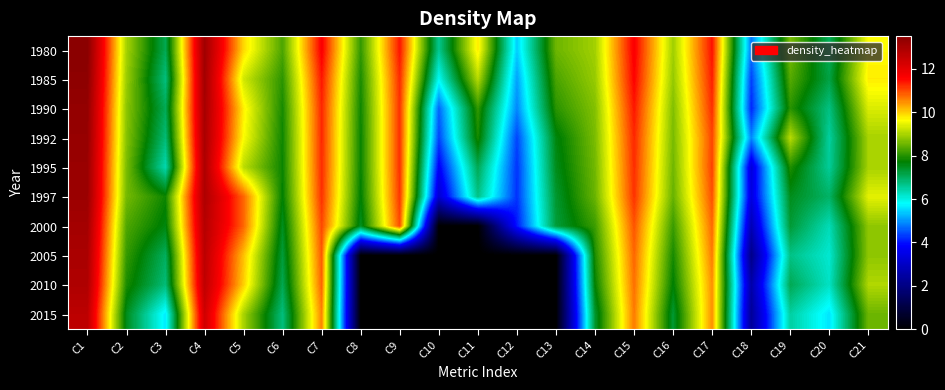

Reading left to right, list all the values displayed in this chart.

1980: C1=13.5	C2=9.0	C3=7.1	C4=13.1	C5=9.9	C6=8.3	C7=11.6	C8=8.1	C9=11.4	C10=6.6	C11=9.8	C12=5.4	C13=8.5	C14=8.9	C15=11.6	C16=8.9	C17=11.4	C18=4.8	C19=8.6	C20=7.0	C21=9.6
1985: C1=13.4	C2=8.9	C3=6.8	C4=13.1	C5=9.3	C6=8.0	C7=11.4	C8=7.9	C9=11.2	C10=5.9	C11=9.1	C12=5.1	C13=8.3	C14=8.9	C15=11.6	C16=8.8	C17=11.3	C18=4.4	C19=8.4	C20=7.2	C21=9.8
1990: C1=13.3	C2=8.8	C3=7.1	C4=13.0	C5=9.8	C6=7.9	C7=11.3	C8=7.8	C9=11.2	C10=4.6	C11=8.1	C12=4.9	C13=8.0	C14=8.7	C15=11.4	C16=8.7	C17=11.2	C18=4.1	C19=8.0	C20=6.7	C21=9.4
1992: C1=13.3	C2=8.7	C3=6.8	C4=13.0	C5=9.6	C6=7.8	C7=11.3	C8=7.8	C9=11.2	C10=4.4	C11=7.9	C12=4.4	C13=7.6	C14=8.6	C15=11.3	C16=8.6	C17=11.0	C18=4.9	C19=9.1	C20=6.5	C21=9.0
1995: C1=13.2	C2=8.6	C3=6.4	C4=12.9	C5=9.1	C6=7.8	C7=11.2	C8=7.8	C9=11.2	C10=3.8	C11=7.1	C12=4.2	C13=7.5	C14=8.6	C15=11.2	C16=8.6	C17=11.1	C18=3.3	C19=8.0	C20=6.6	C21=9.0
1997: C1=13.2	C2=8.6	C3=7.8	C4=12.9	C5=10.8	C6=7.7	C7=11.2	C8=7.7	C9=11.2	C10=3.2	C11=6.7	C12=4.2	C13=7.4	C14=8.5	C15=11.2	C16=8.5	C17=11.0	C18=3.4	C19=7.5	C20=6.9	C21=9.4
2000: C1=13.1	C2=8.3	C3=7.6	C4=12.8	C5=10.8	C6=7.5	C7=11.0	C8=7.5	C9=11.0	C10=0.0	C11=0.0	C12=4.0	C13=7.3	C14=8.2	C15=10.9	C16=8.1	C17=10.8	C18=2.8	C19=7.3	C20=6.3	C21=8.8
2005: C1=13.0	C2=8.1	C3=7.0	C4=12.7	C5=10.1	C6=7.3	C7=10.9	C8=0.0	C9=0.0	C10=0.0	C11=0.0	C12=0.0	C13=0.0	C14=7.9	C15=10.8	C16=7.9	C17=10.6	C18=2.1	C19=6.7	C20=6.1	C21=8.8
2010: C1=12.9	C2=7.9	C3=6.8	C4=12.6	C5=10.0	C6=7.1	C7=10.8	C8=0.0	C9=0.0	C10=0.0	C11=0.0	C12=0.0	C13=0.0	C14=7.7	C15=10.7	C16=7.7	C17=10.5	C18=2.6	C19=7.1	C20=6.2	C21=9.0
2015: C1=12.7	C2=7.5	C3=5.6	C4=12.4	C5=9.0	C6=6.8	C7=10.6	C8=0.0	C9=0.0	C10=0.0	C11=0.0	C12=0.0	C13=0.0	C14=7.4	C15=10.6	C16=7.3	C17=10.5	C18=2.3	C19=6.5	C20=5.6	C21=8.5